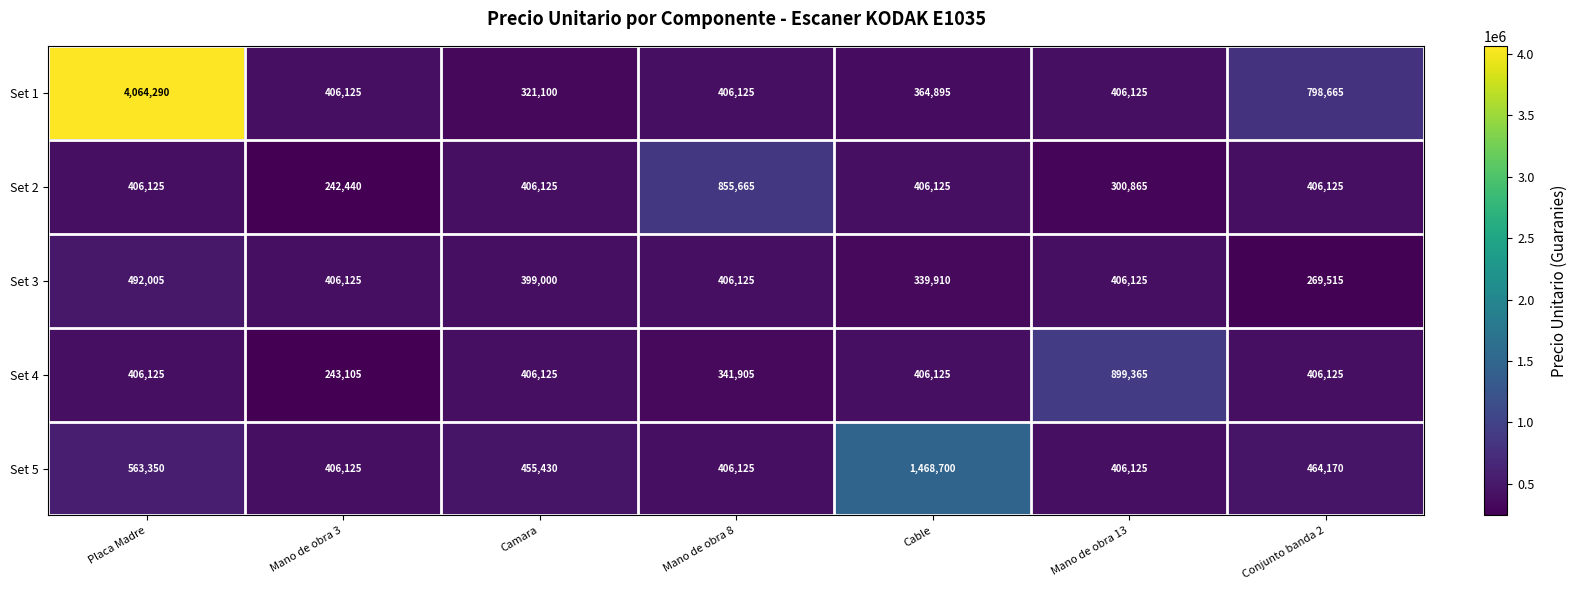

What is the greatest value displayed?

4064290